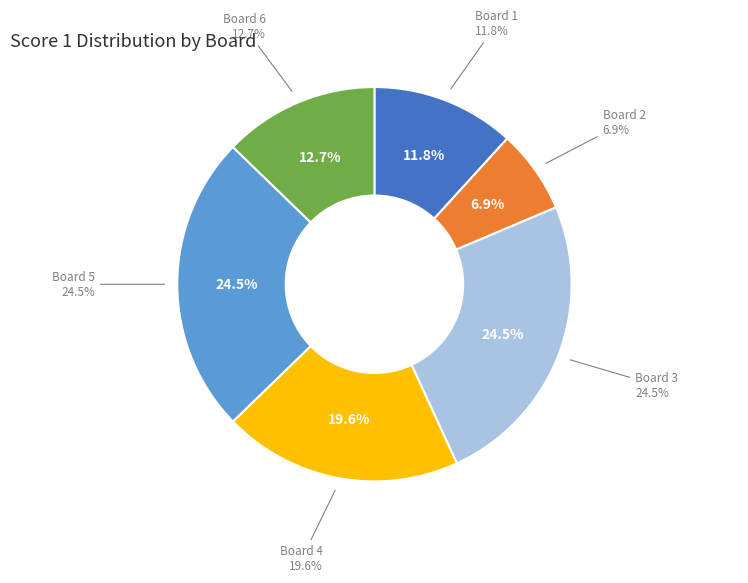

Which slice is the largest?

Board 3